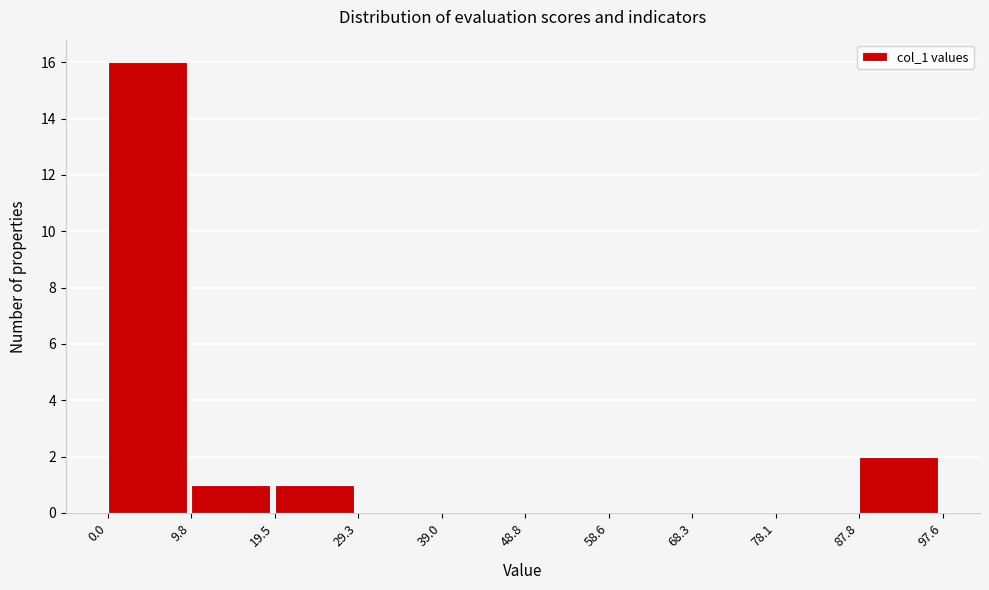

Reading left to right, list every bar in this chart as the range it spans on the x-axis followed by its height. The values are not printed on the chart, so give them approximately, as read against the axis.

0.0 to 9.8: 16
9.8 to 19.5: 1
19.5 to 29.3: 1
29.3 to 39.0: 0
39.0 to 48.8: 0
48.8 to 58.6: 0
58.6 to 68.3: 0
68.3 to 78.1: 0
78.1 to 87.8: 0
87.8 to 97.6: 2